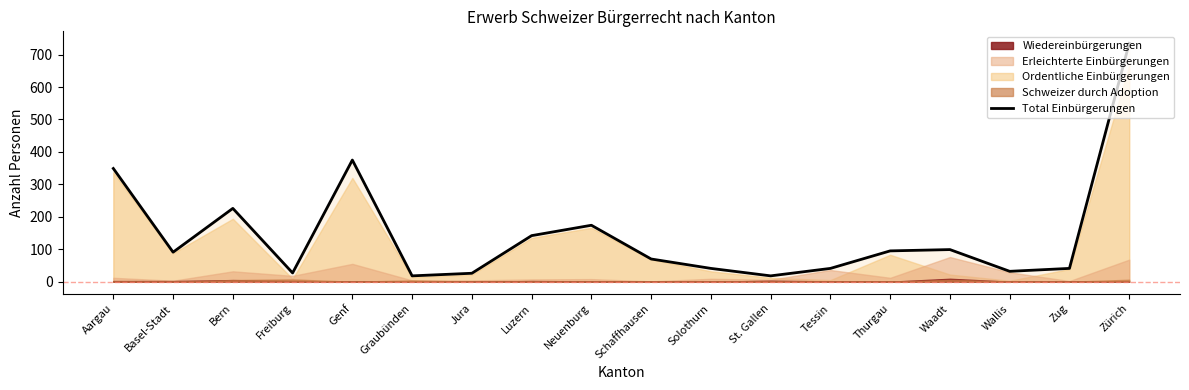

At which category does the data reach its first local peak?

Bern